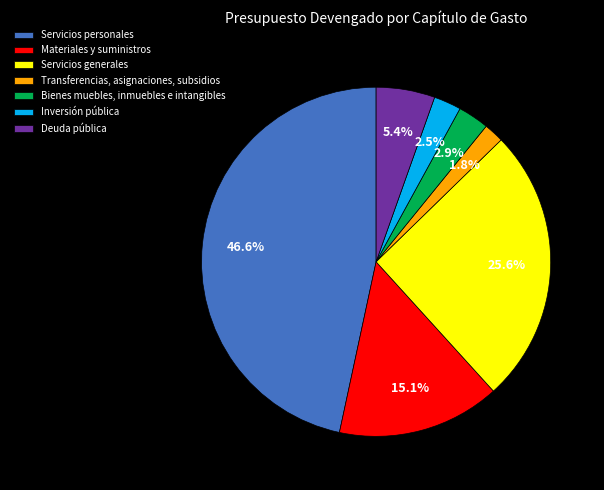

How much of the chart is everything except Servicios personales?

53.4%